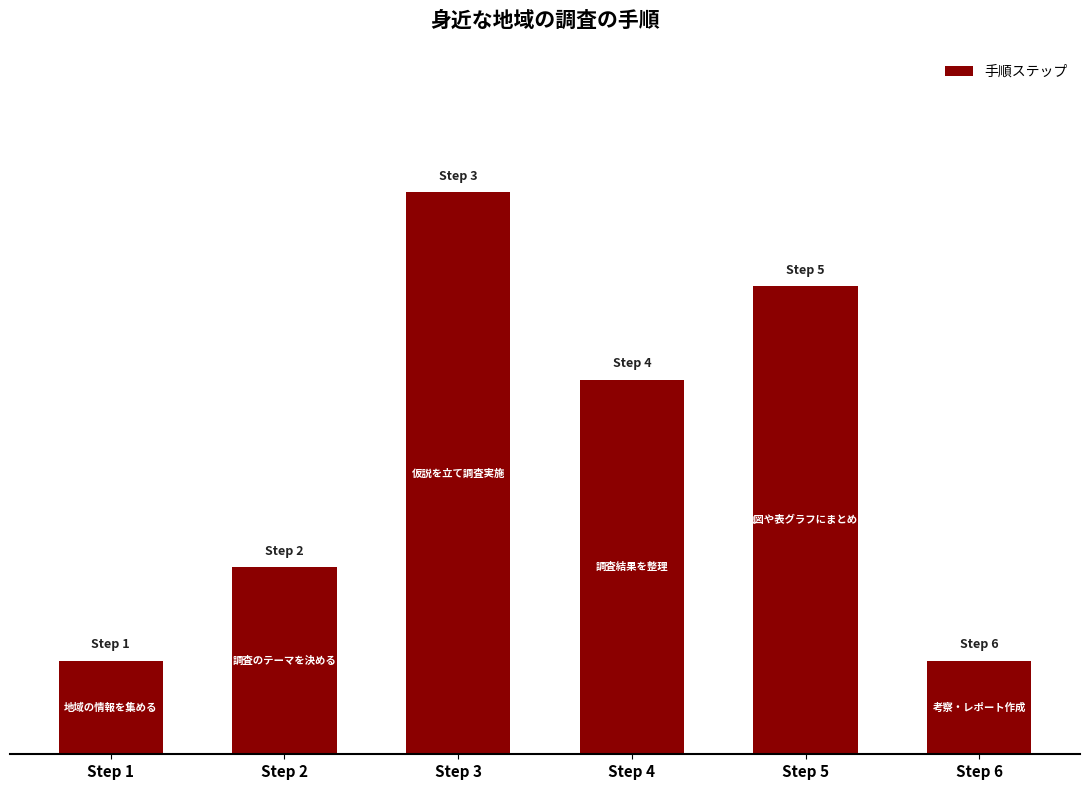

Rank the categories by value from highest to lowest.

Step 3, Step 5, Step 4, Step 2, Step 1, Step 6